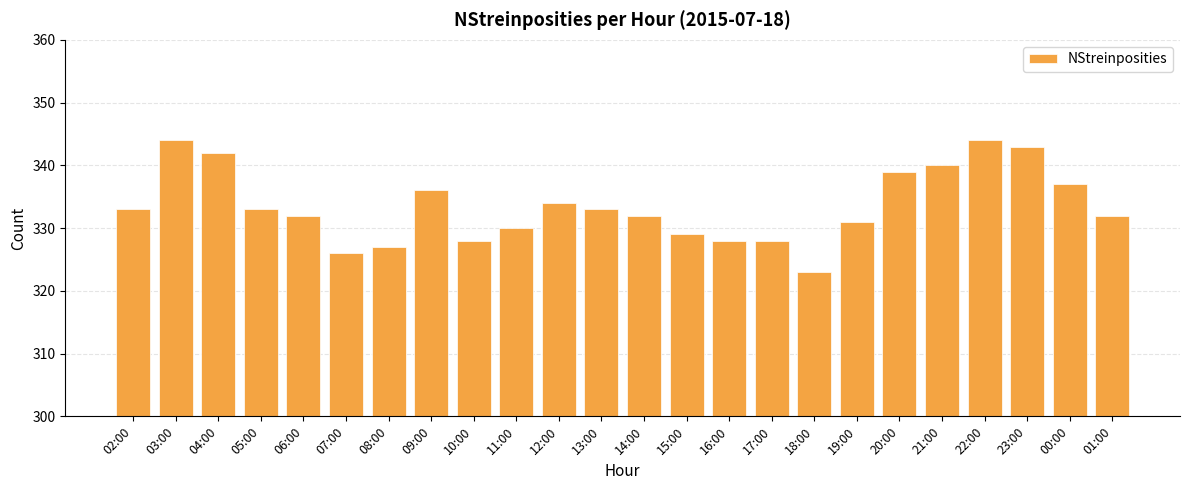

How many categories are shown in the chart?

24